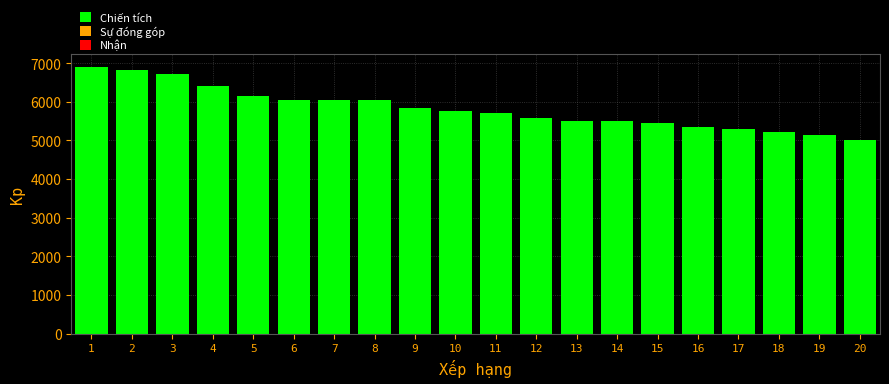

What is the value of the 8th bar from the left?

6034